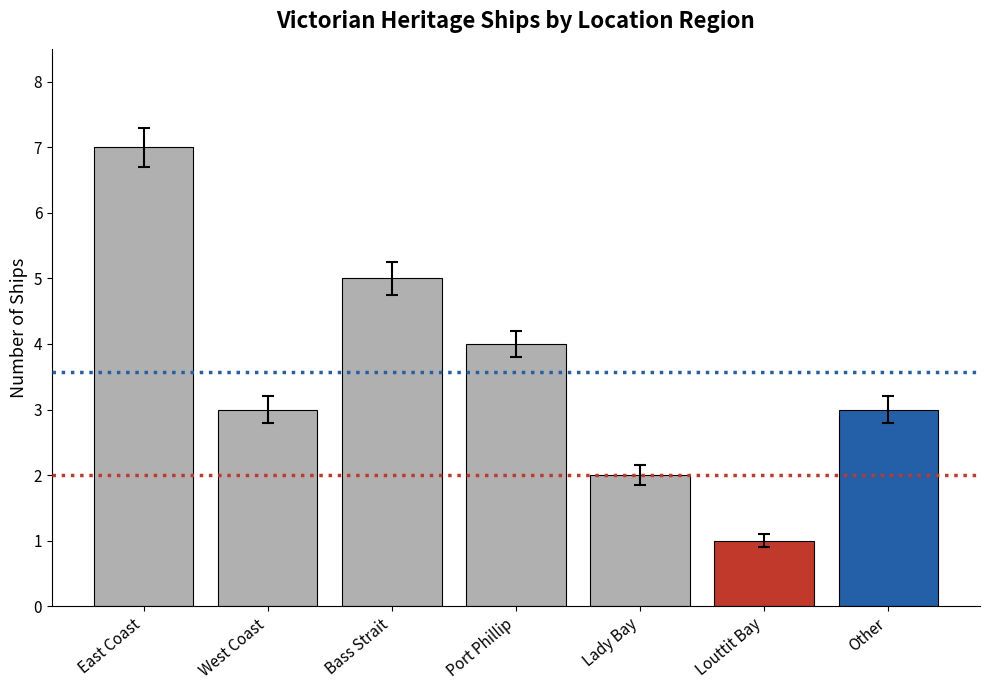

What is the greatest value displayed?

7